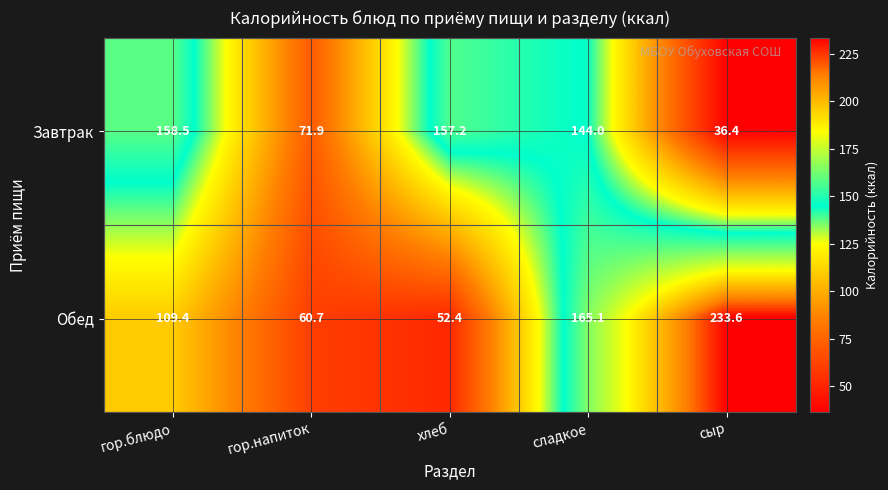

What is the highest value of the Обед series?

233.6